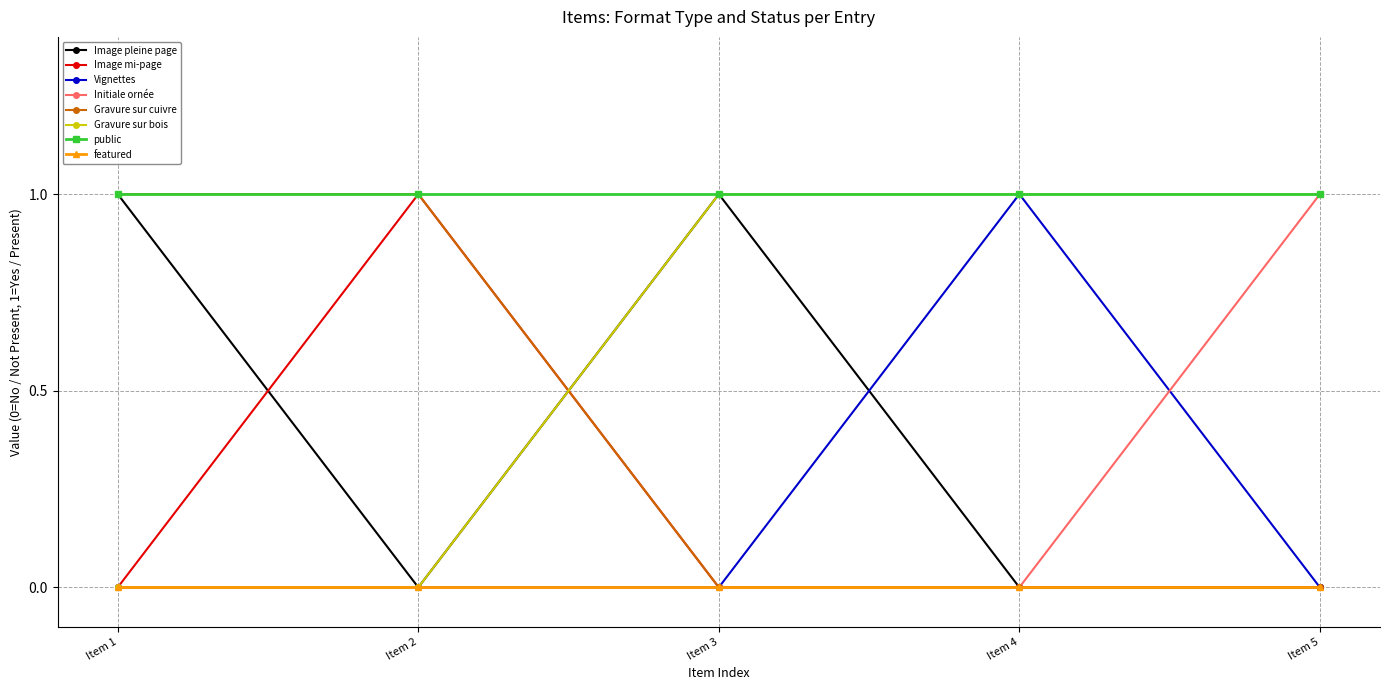

Is it true that Vignettes equals 0 at Item 5?

True